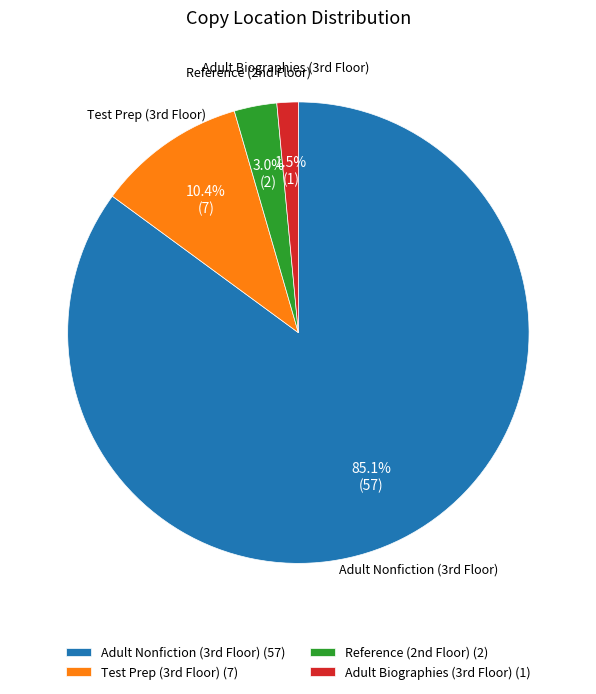

Does any single category account for the majority?

Yes